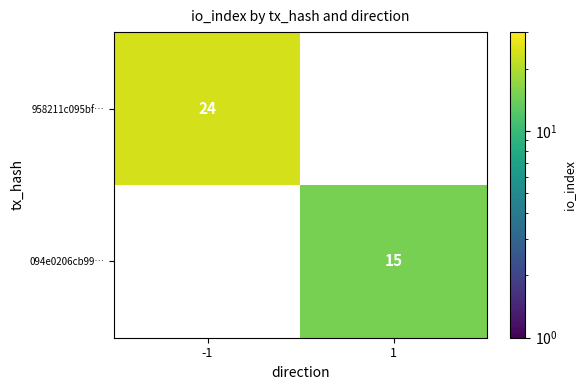

Is it true that 958211c095bf… equals 6 at -1?

False